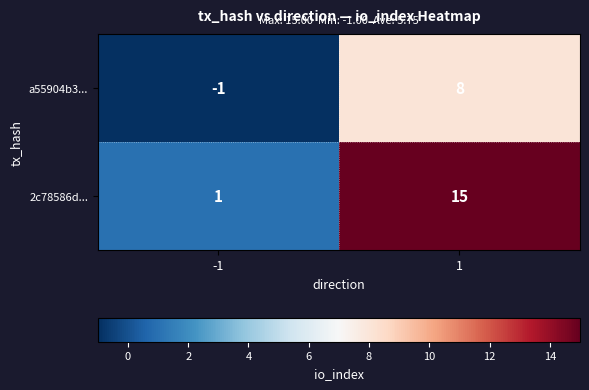

List the series in order of their overall mean, lowest first.

a55904b3..., 2c78586d...